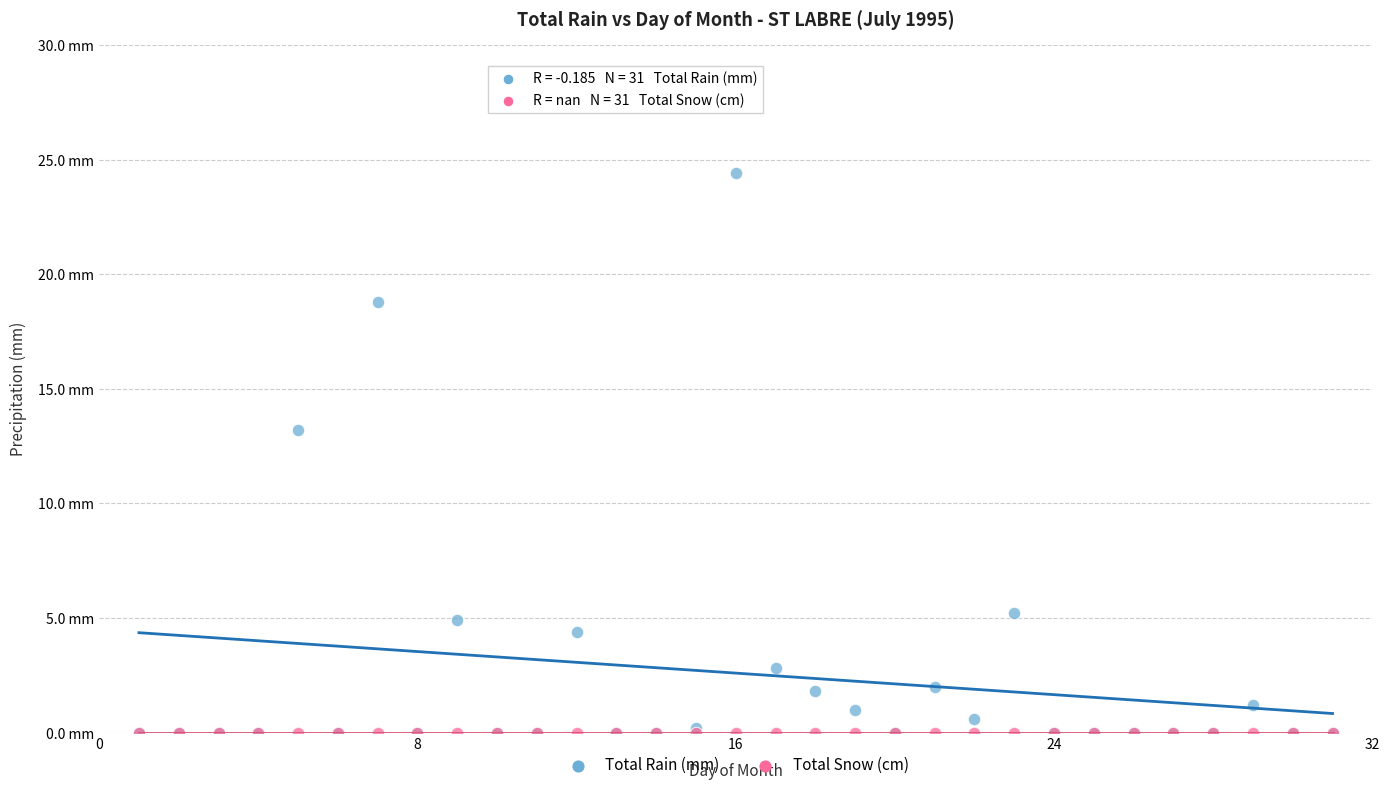

What are all the series names shown in the legend?

Total Rain (mm), Total Snow (cm)